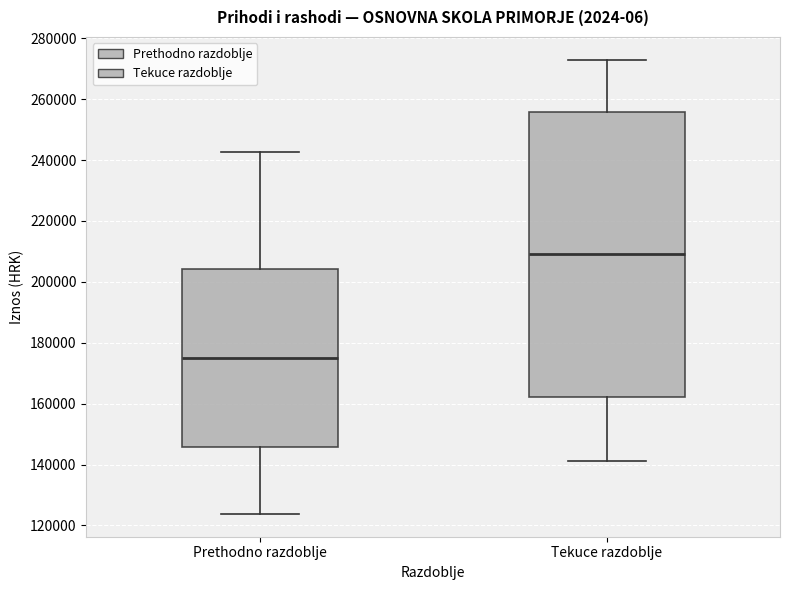

Which box's median line is the highest?

Tekuce razdoblje